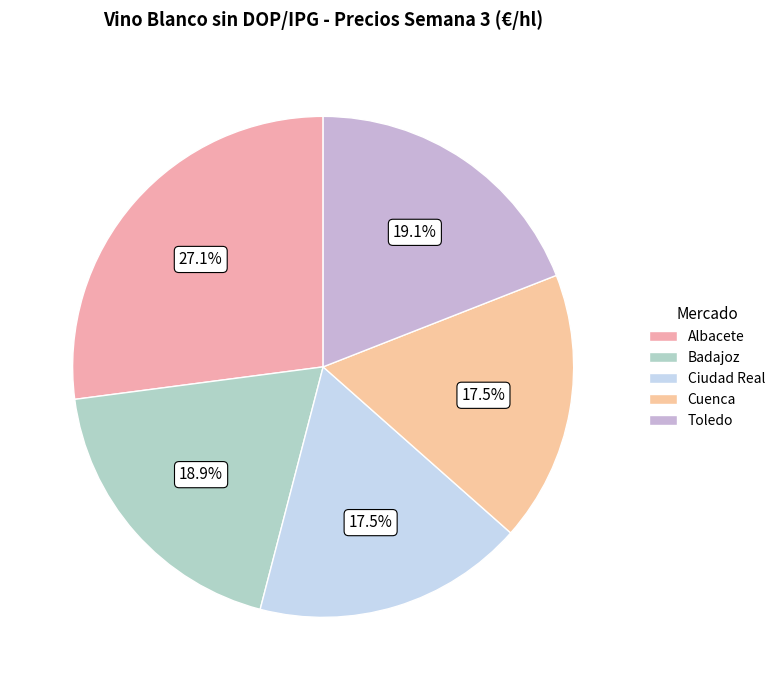

How many slices are in this pie chart?

5